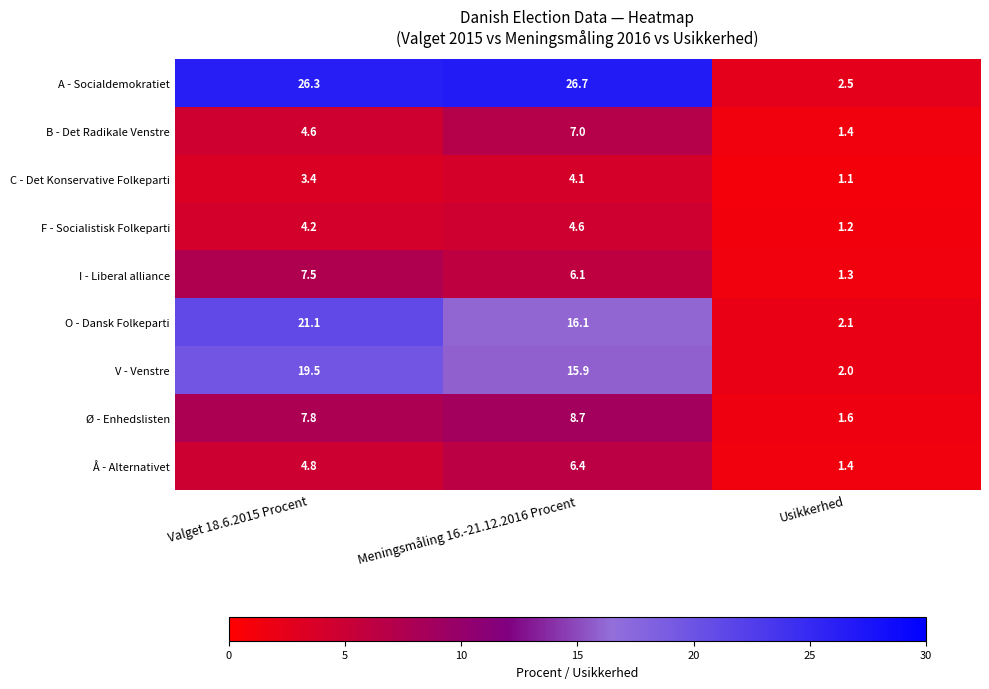

What is the total value across all series at Valget 18.6.2015 Procent?

99.2